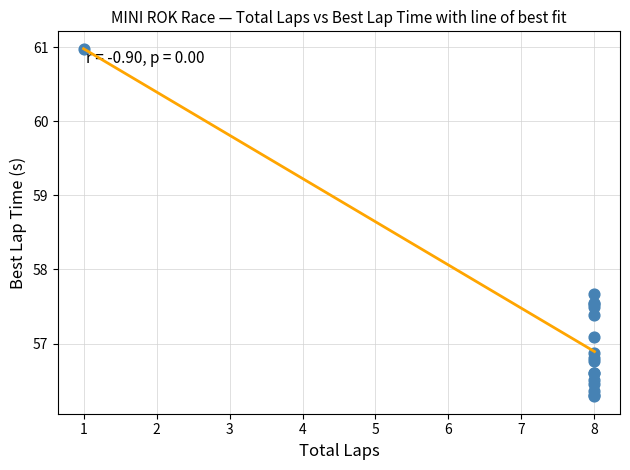

What Y value in the scatter plot is closest to 58?

57.7